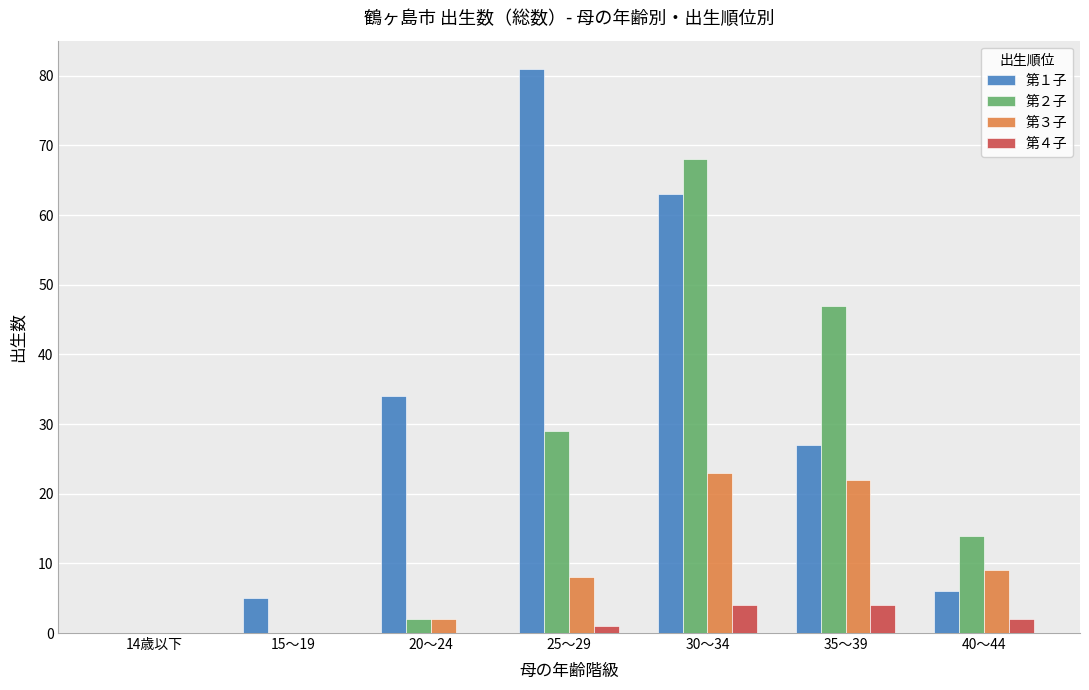

Reading left to right, list all the values displayed in this chart.

第１子: 14歳以下=0	15～19=5	20～24=34	25～29=81	30～34=63	35～39=27	40～44=6
第２子: 14歳以下=0	15～19=0	20～24=2	25～29=29	30～34=68	35～39=47	40～44=14
第３子: 14歳以下=0	15～19=0	20～24=2	25～29=8	30～34=23	35～39=22	40～44=9
第４子: 14歳以下=0	15～19=0	20～24=0	25～29=1	30～34=4	35～39=4	40～44=2